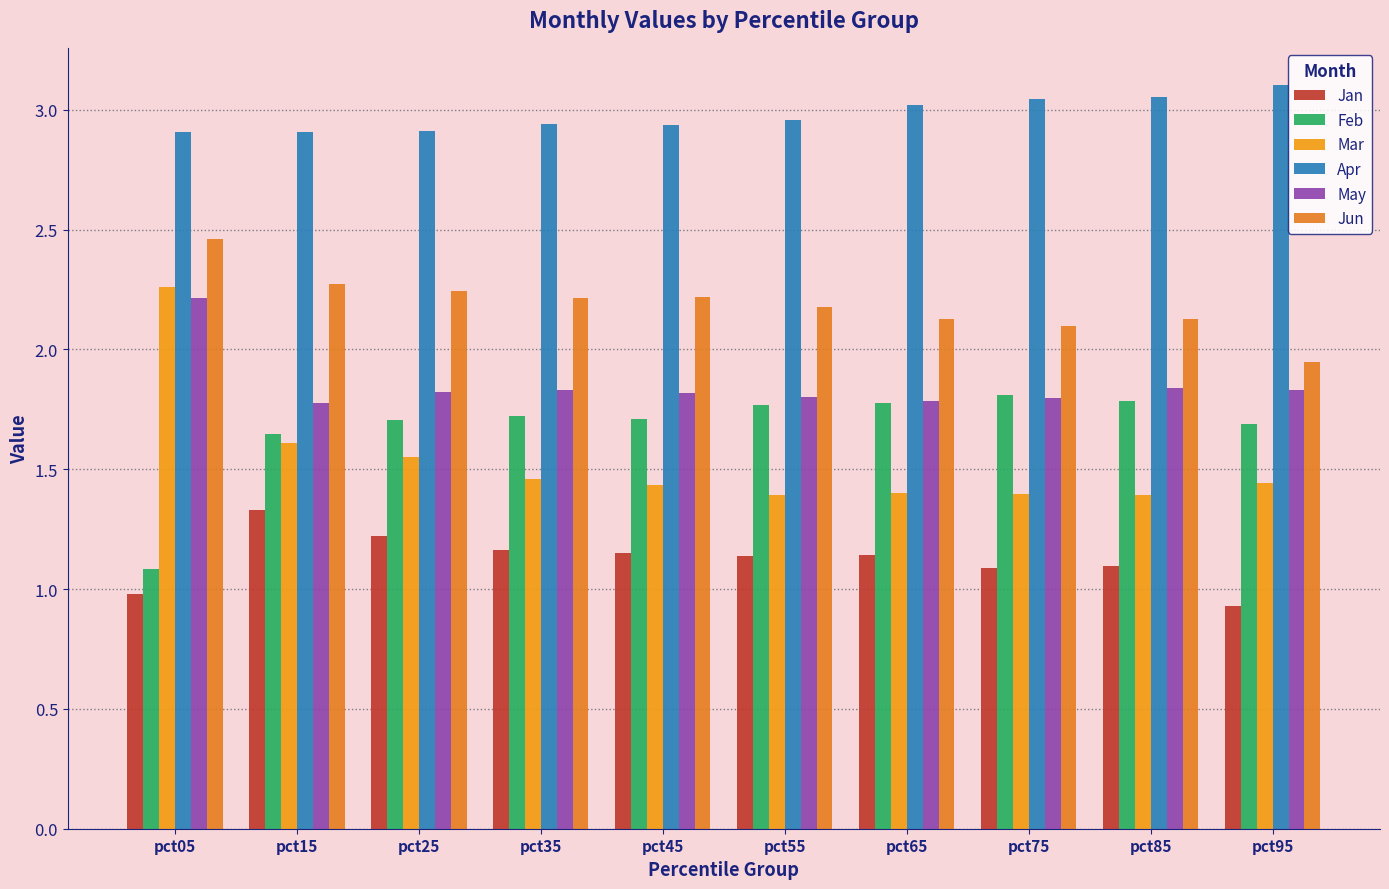

Which series has the widest spread of values?

Mar